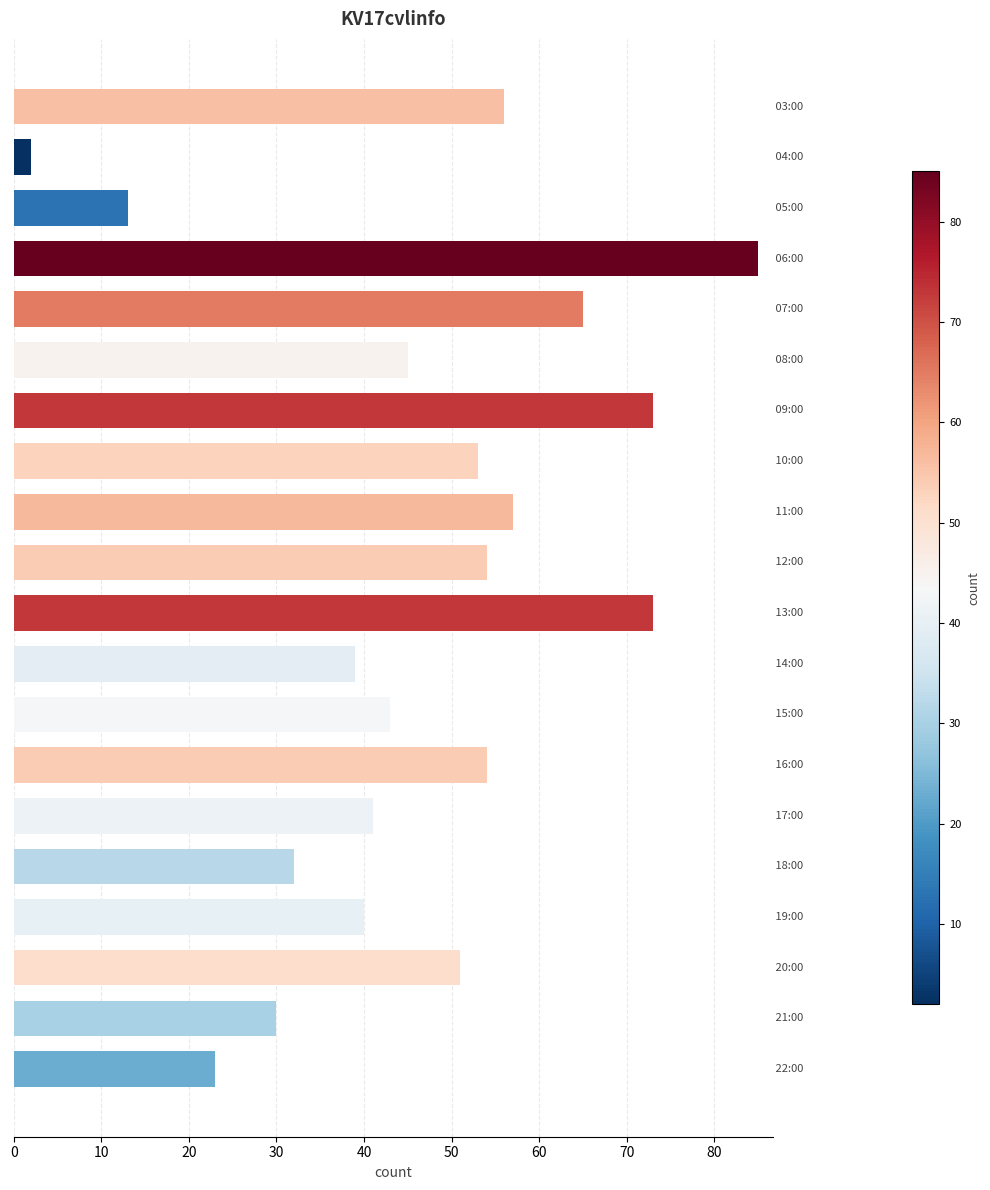

Count the number of data series in this chart.

1